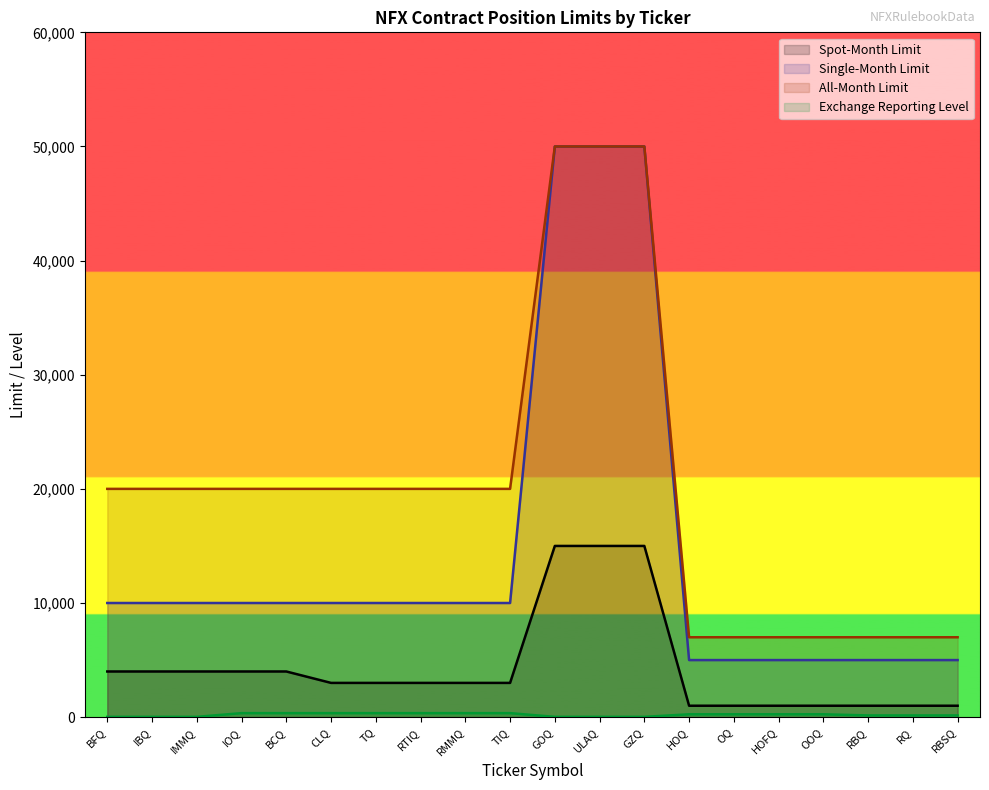

What is the average value of the All-Month Limit series?

19950